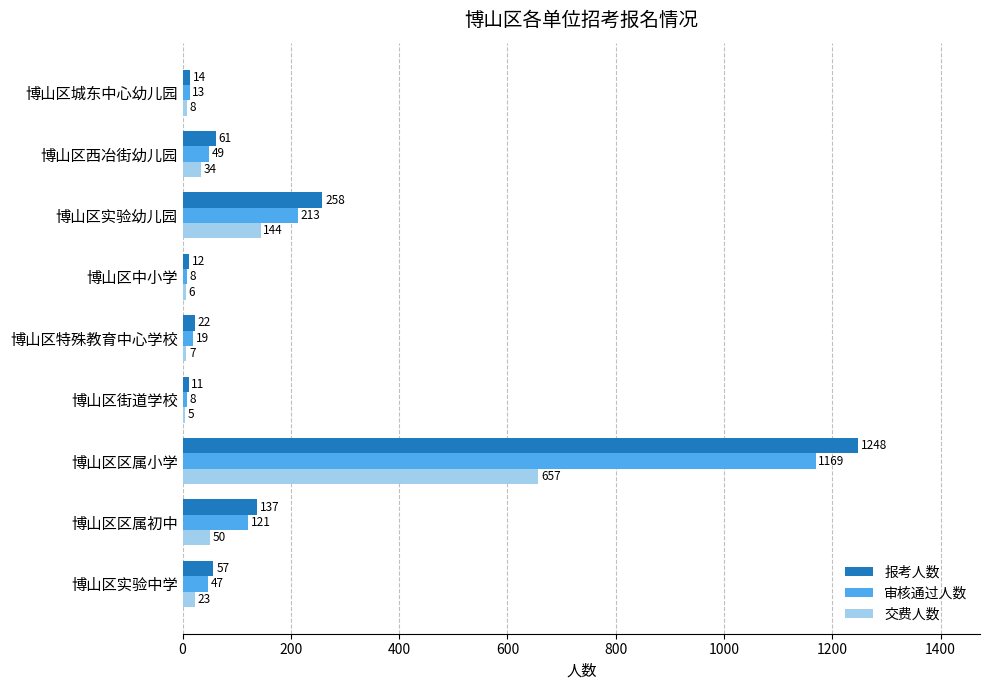

What is the difference between the second highest and second lowest values in the 交费人数 series?

138